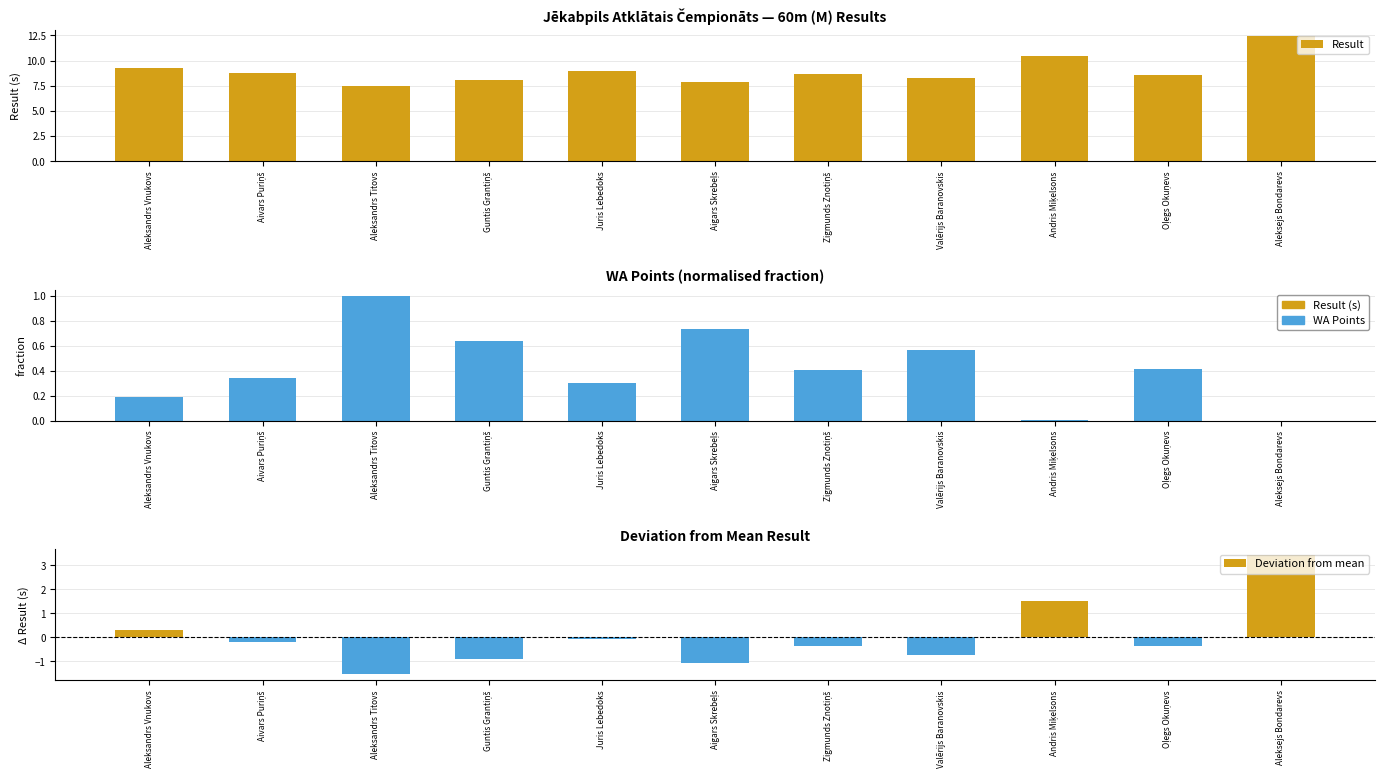

What is the label of the 4th bar from the left?

Guntis Grantiņš